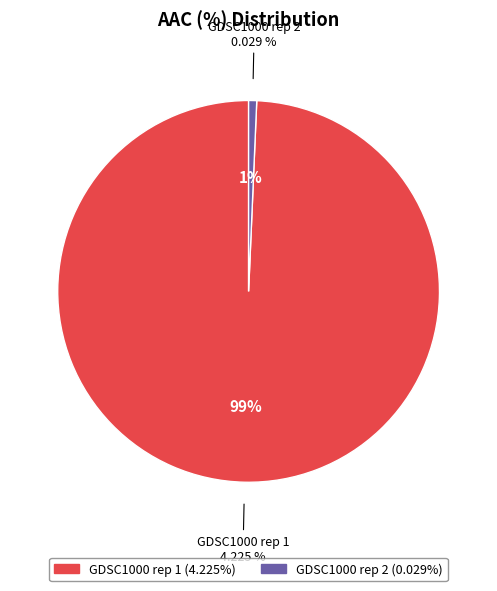

Which category has the biggest portion of the pie?

GDSC1000 rep 1